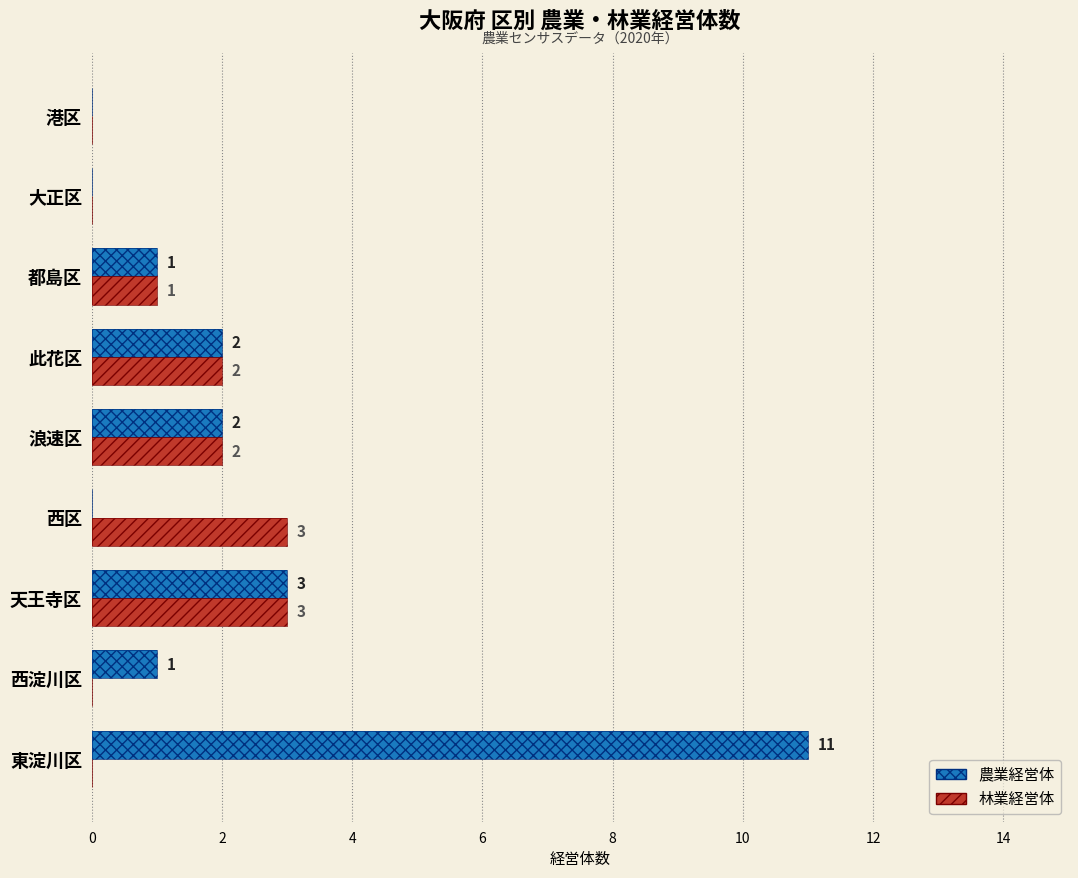

Reading left to right, extract all data points from this chart.

農業経営体: 11	1	3	0	2	2	1	0	0
林業経営体: 0	0	3	3	2	2	1	0	0